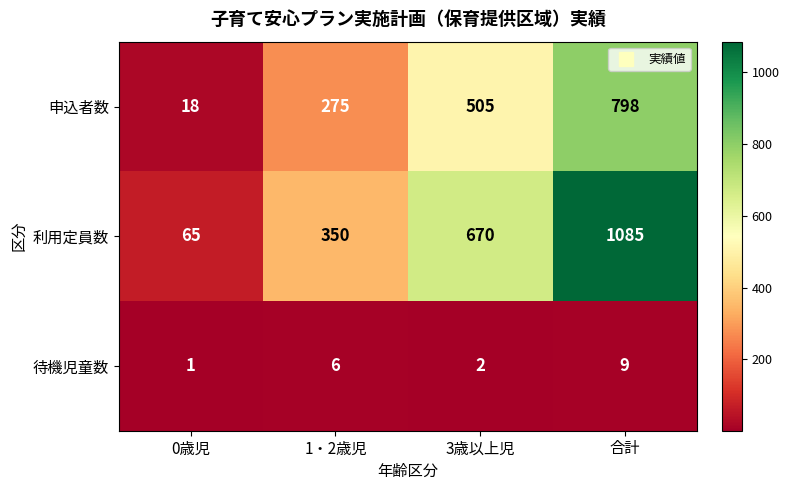

Read the 待機児童数 value at 合計.

9